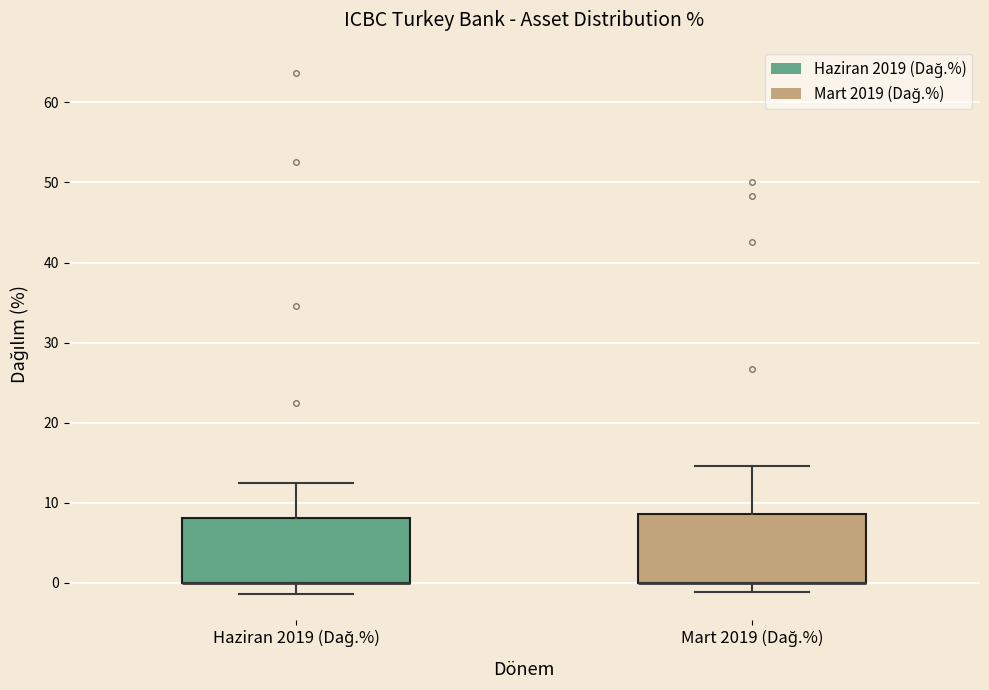

Reading left to right, read every box against the y-axis: the position of its median line, the range the box covers, and the ends of its whiskers. The values are not printed on the chart, so give them approximately, as read against the axis.

Haziran 2019 (Dağ.%): median 0 (drawn on the box's lower edge), box 0 to 8, whiskers -1 to 12
Mart 2019 (Dağ.%): median 0 (drawn on the box's lower edge), box 0 to 9, whiskers -1 to 15